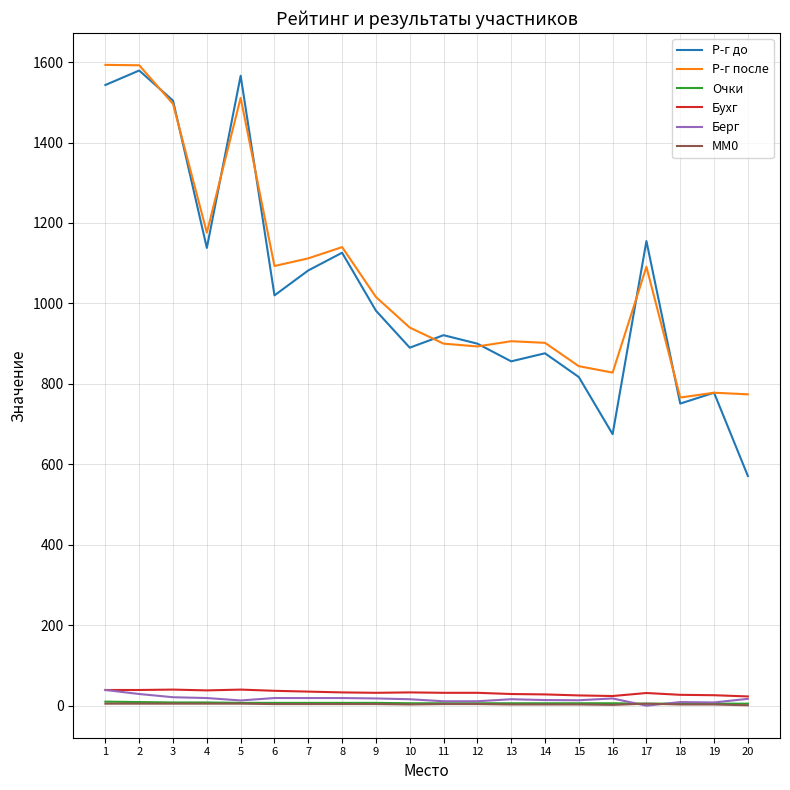

How many lines are shown in the chart?

6